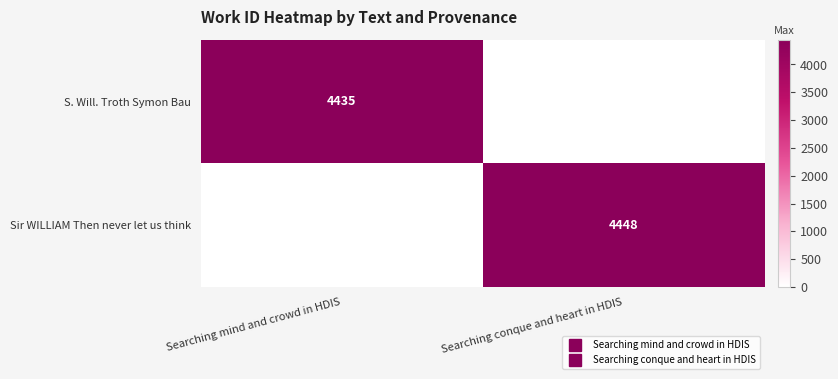

List the series in order of their peak value, lowest first.

S. Will. Troth Symon Bau, Sir WILLIAM Then never let us think